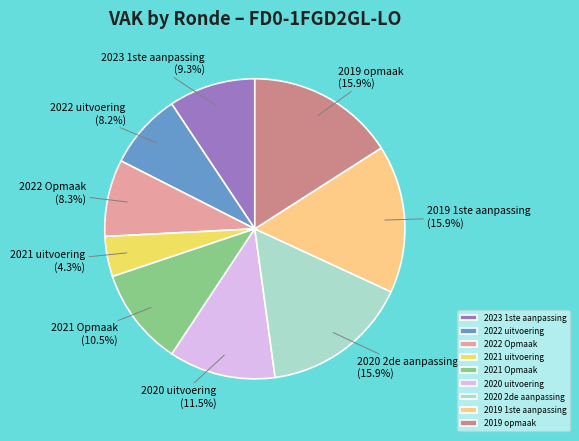

To the nearest percent, what portion does 2022 uitvoering represent?

8%